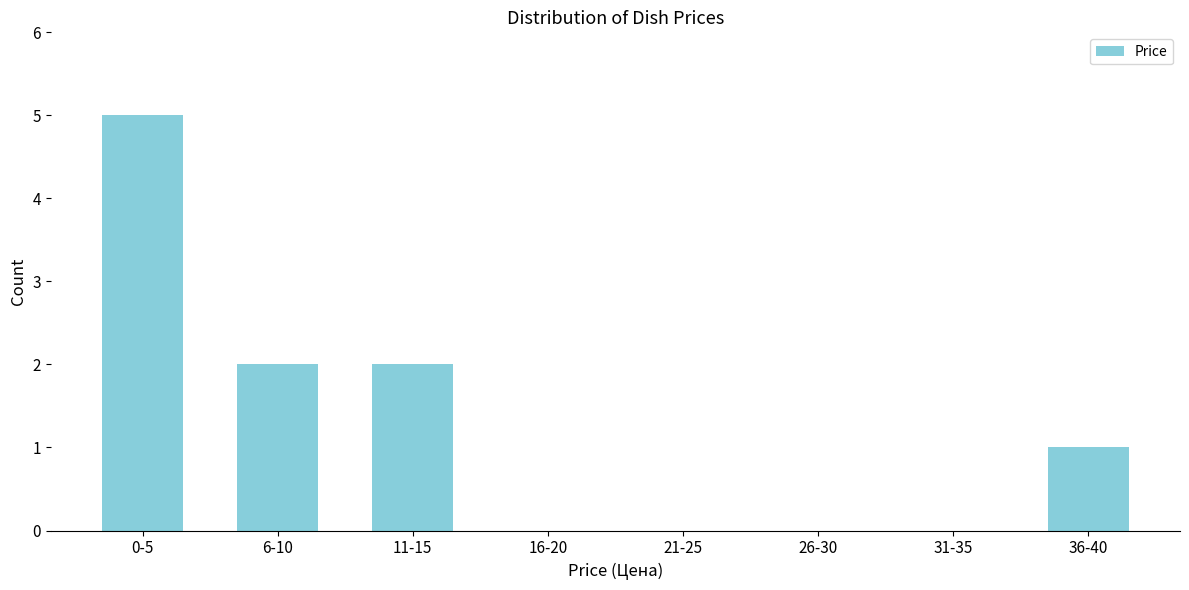

Reading left to right, what are all the values shown in this chart?

0-5=5	6-10=2	11-15=2	16-20=0	21-25=0	26-30=0	31-35=0	36-40=1